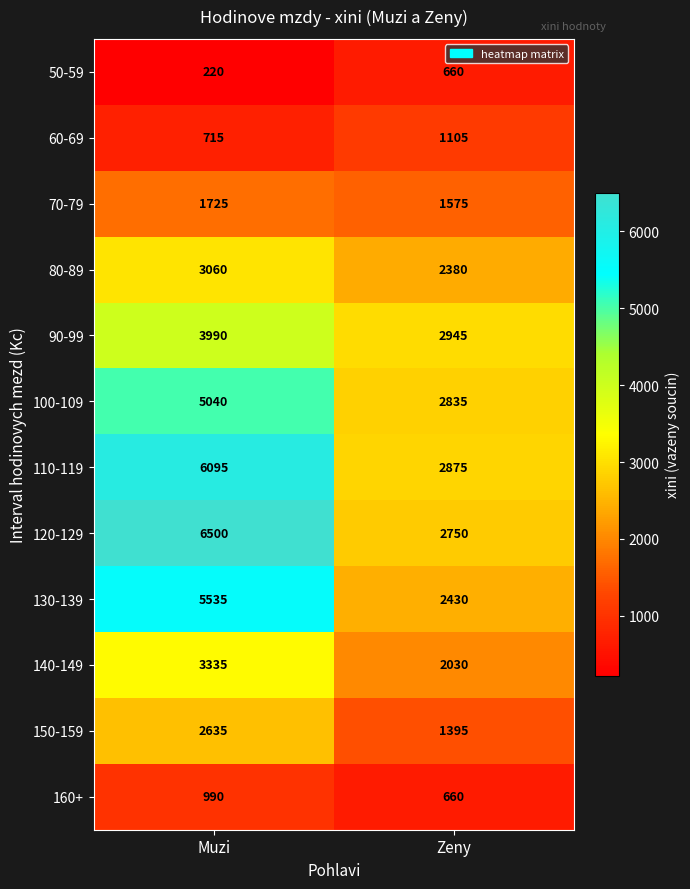

What is the maximum value shown in the chart?

6500